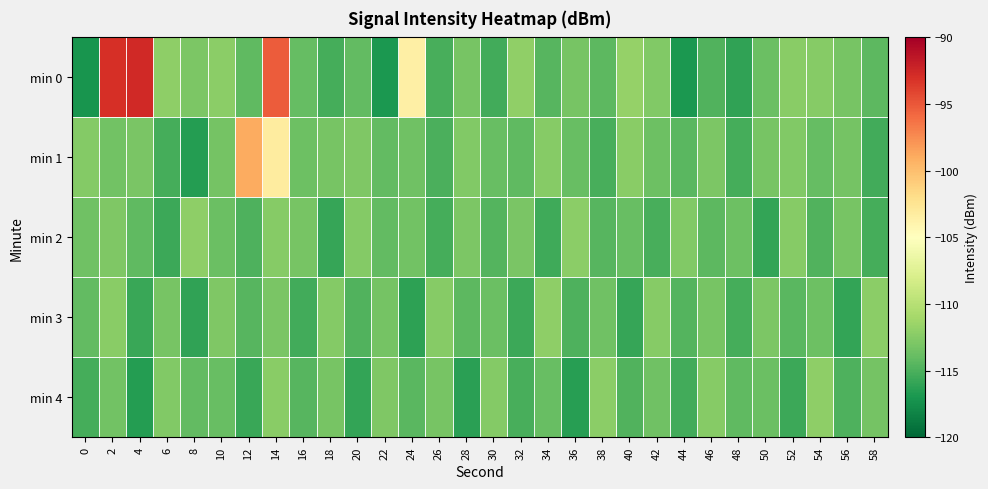

Reading right to left, extract all data points from this chart.

min 0: 58=-114.3	56=-113.1	54=-112.5	52=-112.4	50=-113.7	48=-116.0	46=-114.7	44=-116.9	42=-112.6	40=-111.7	38=-114.3	36=-113.1	34=-114.6	32=-112.0	30=-115.4	28=-113.2	26=-115.1	24=-103.5	22=-116.8	20=-114.0	18=-115.2	16=-114.0	14=-95.2	12=-114.3	10=-112.2	8=-112.9	6=-112.0	4=-92.7	2=-92.9	0=-117.2
min 1: 58=-115.4	56=-113.3	54=-114.0	52=-112.7	50=-113.1	48=-115.2	46=-112.9	44=-114.4	42=-113.6	40=-112.3	38=-115.1	36=-113.8	34=-112.5	32=-114.2	30=-113.9	28=-112.7	26=-115.0	24=-113.5	22=-114.1	20=-112.8	18=-113.2	16=-113.6	14=-103.2	12=-99.0	10=-113.2	8=-116.6	6=-115.2	4=-113.0	2=-113.4	0=-112.6
min 2: 58=-115.2	56=-113.1	54=-114.8	52=-112.5	50=-115.9	48=-113.6	46=-114.3	44=-112.7	42=-115.1	40=-113.8	38=-114.6	36=-112.2	34=-115.5	32=-113.0	30=-114.7	28=-112.9	26=-115.3	24=-113.4	22=-114.1	20=-112.6	18=-115.8	16=-113.2	14=-112.4	12=-114.9	10=-113.7	8=-112.1	6=-115.6	4=-114.2	2=-112.8	0=-113.5
min 3: 58=-112.2	56=-116.0	54=-113.6	52=-114.4	50=-112.9	48=-115.3	46=-113.1	44=-114.7	42=-112.4	40=-115.8	38=-113.5	36=-114.9	34=-112.1	32=-115.6	30=-113.7	28=-114.3	26=-112.5	24=-116.2	22=-113.3	20=-114.8	18=-112.6	16=-115.4	14=-113.0	12=-114.5	10=-112.8	8=-116.1	6=-113.2	4=-115.7	2=-112.3	0=-114.1
min 4: 58=-113.3	56=-114.9	54=-112.1	52=-115.6	50=-113.7	48=-114.2	46=-112.5	44=-115.4	42=-113.5	40=-114.8	38=-112.2	36=-116.4	34=-113.9	32=-115.1	30=-112.6	28=-116.3	26=-113.1	24=-114.4	22=-112.8	20=-115.9	18=-113.2	16=-114.6	14=-112.3	12=-115.7	10=-113.8	8=-114.1	6=-112.7	4=-116.5	2=-113.4	0=-115.2